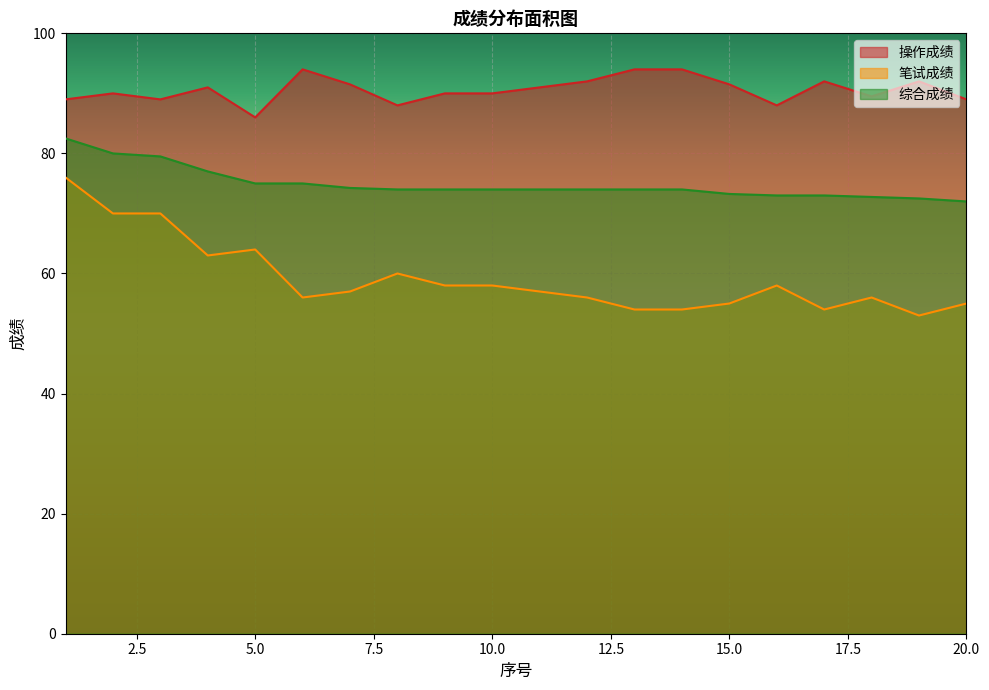

What value does the 综合成绩 series have at 6?

75.0